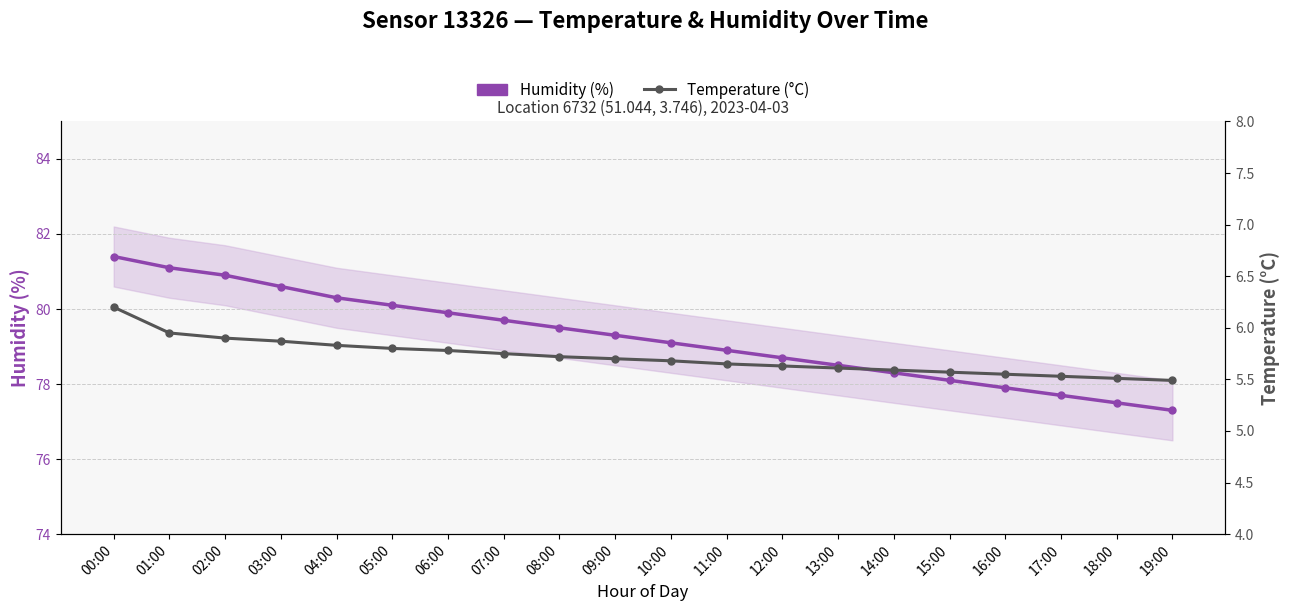

At 17:00, list the series in order from largest to smallest.

Humidity (%), Temperature (°C)